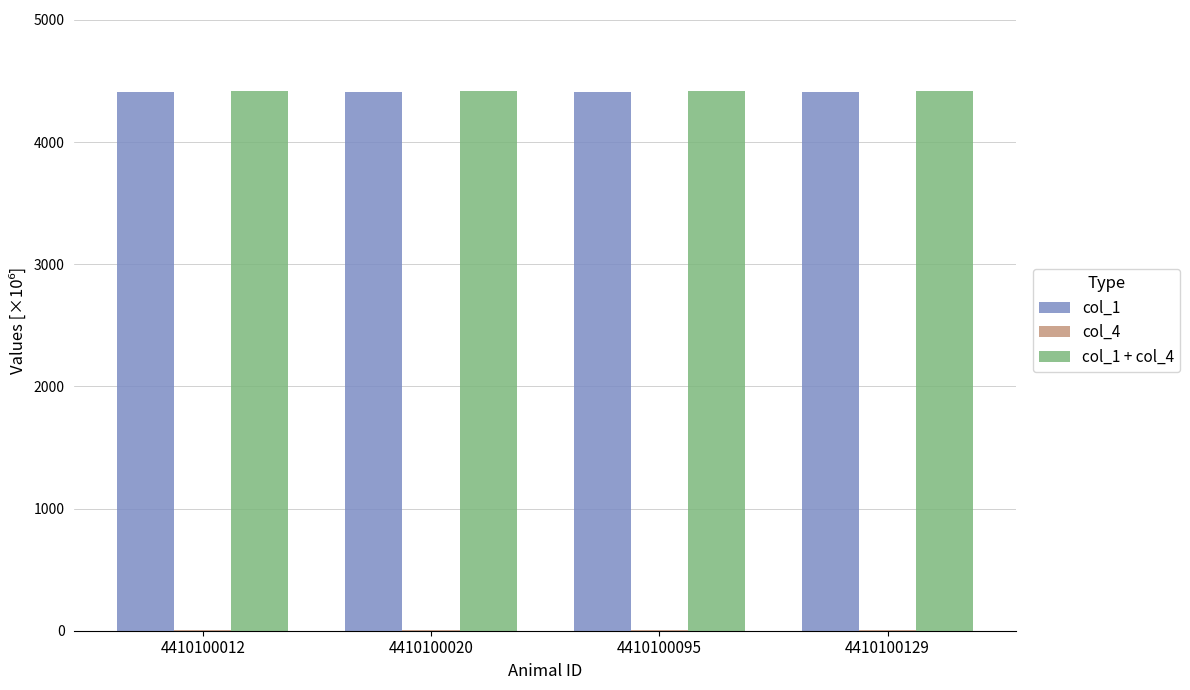

The value of col_1 at 4410100020 is 4410.1. True or false?

True